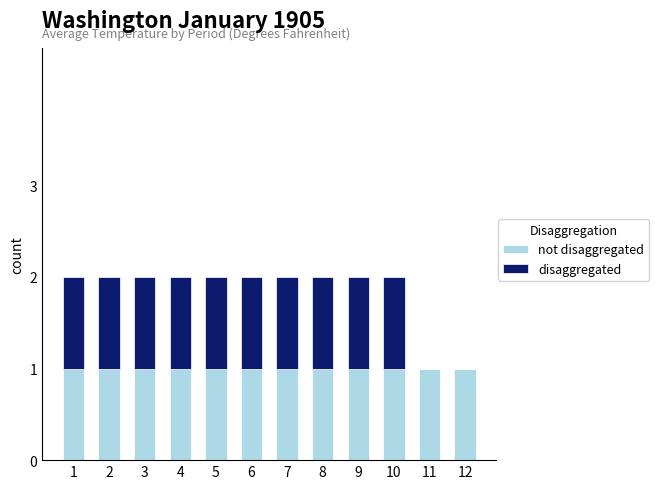

What is the difference between the disaggregated values at 10 and 11?

1